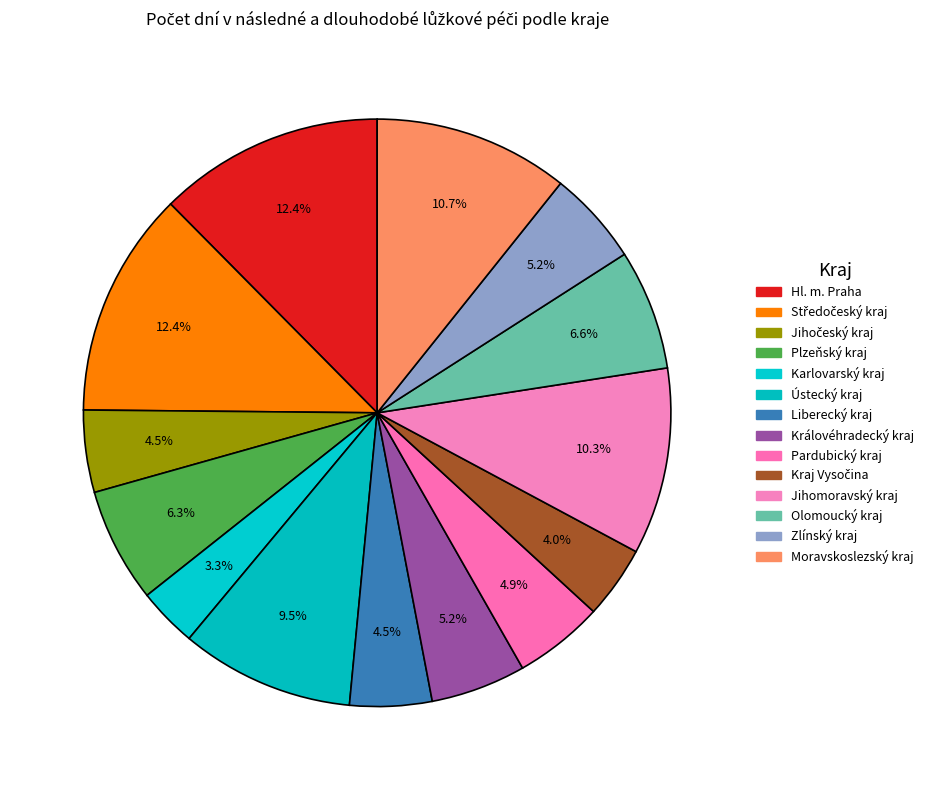

Combined, what portion of the pie is Jihočeský kraj and Moravskoslezský kraj?

15.3%